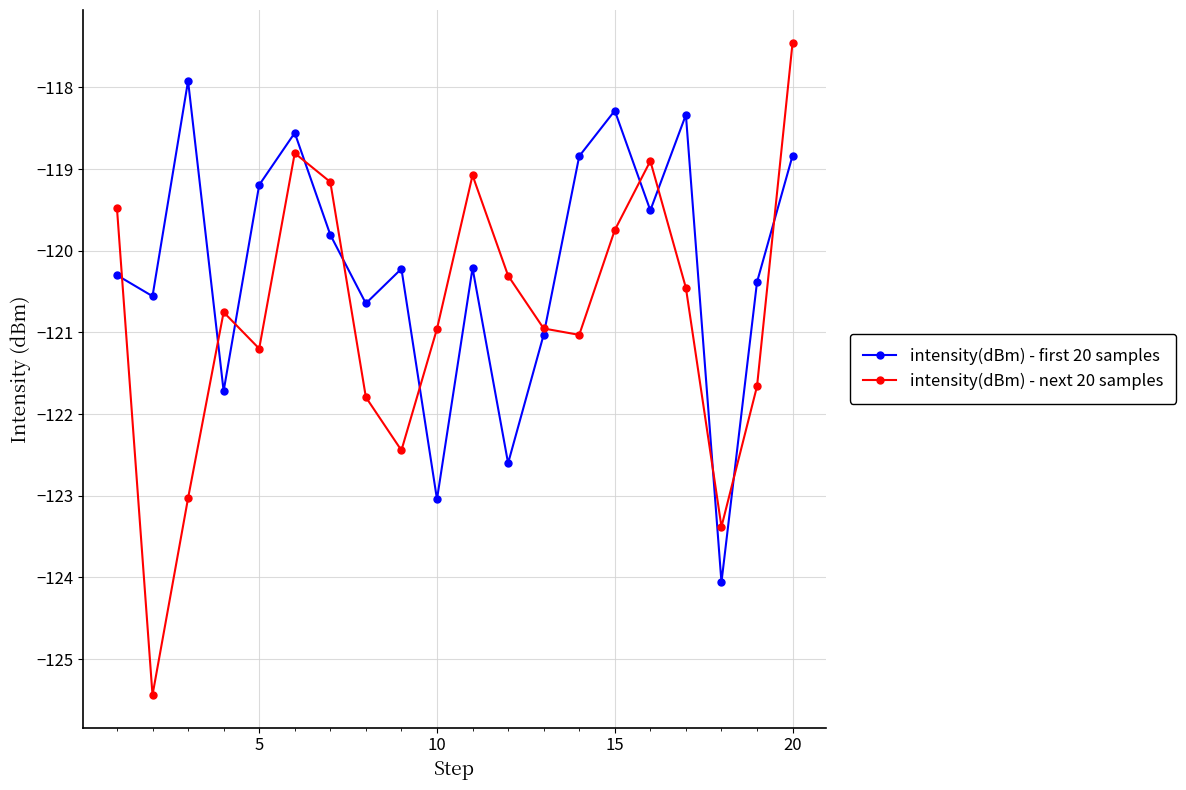

How many interior local valleys does the intensity(dBm) - first 20 samples series have?

7